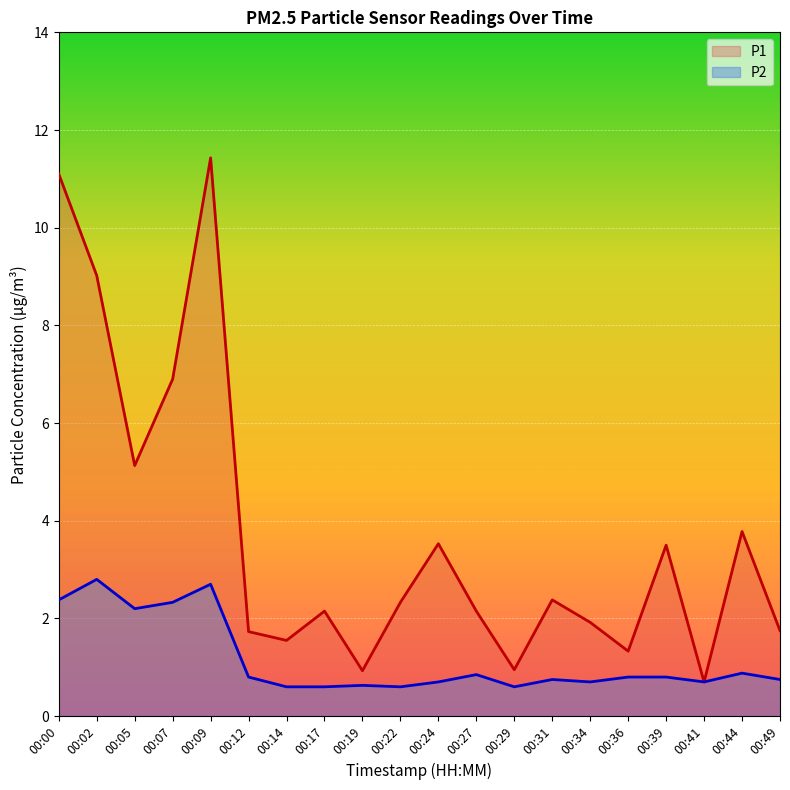

What is the maximum value for P2?

2.8